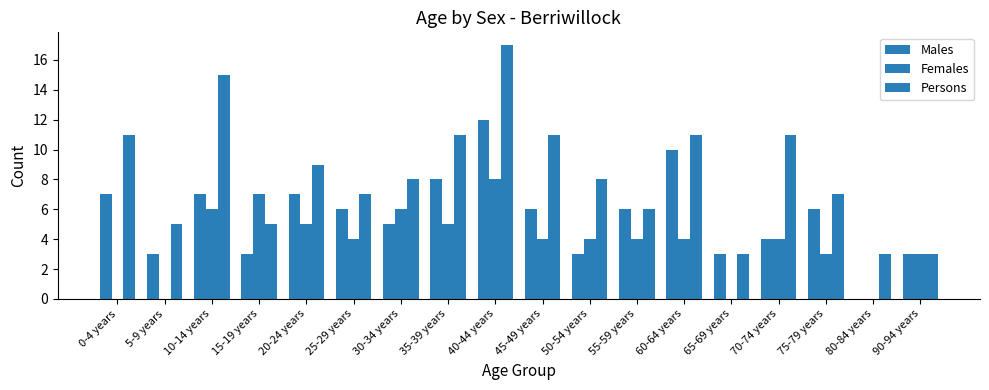

At which category does the chart reach its minimum across all series?

80-84 years